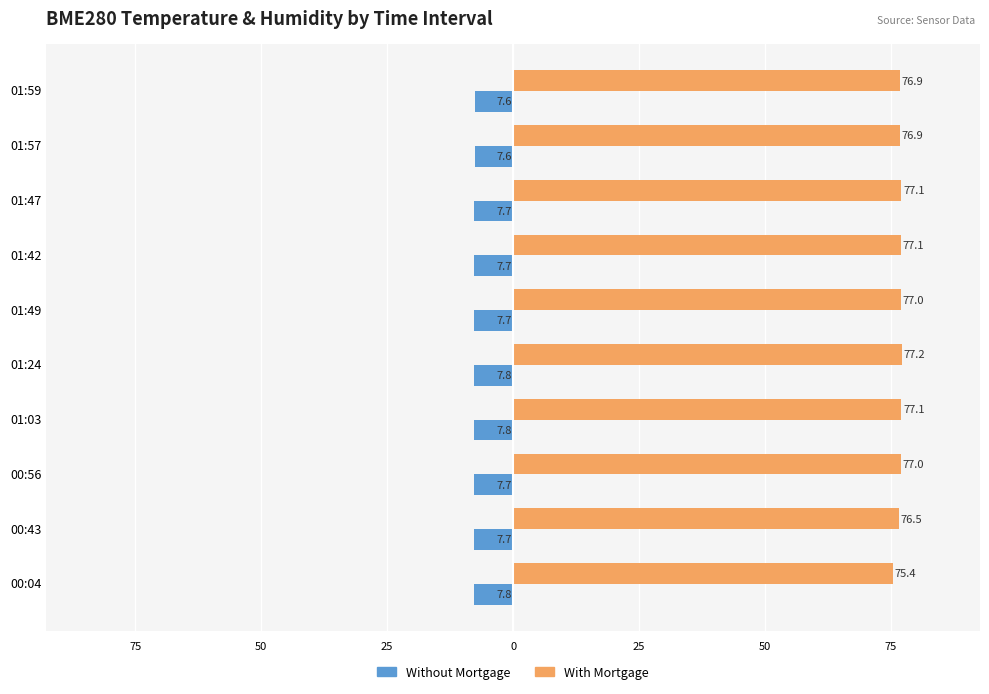

What is the minimum value shown in the chart?

-7.8